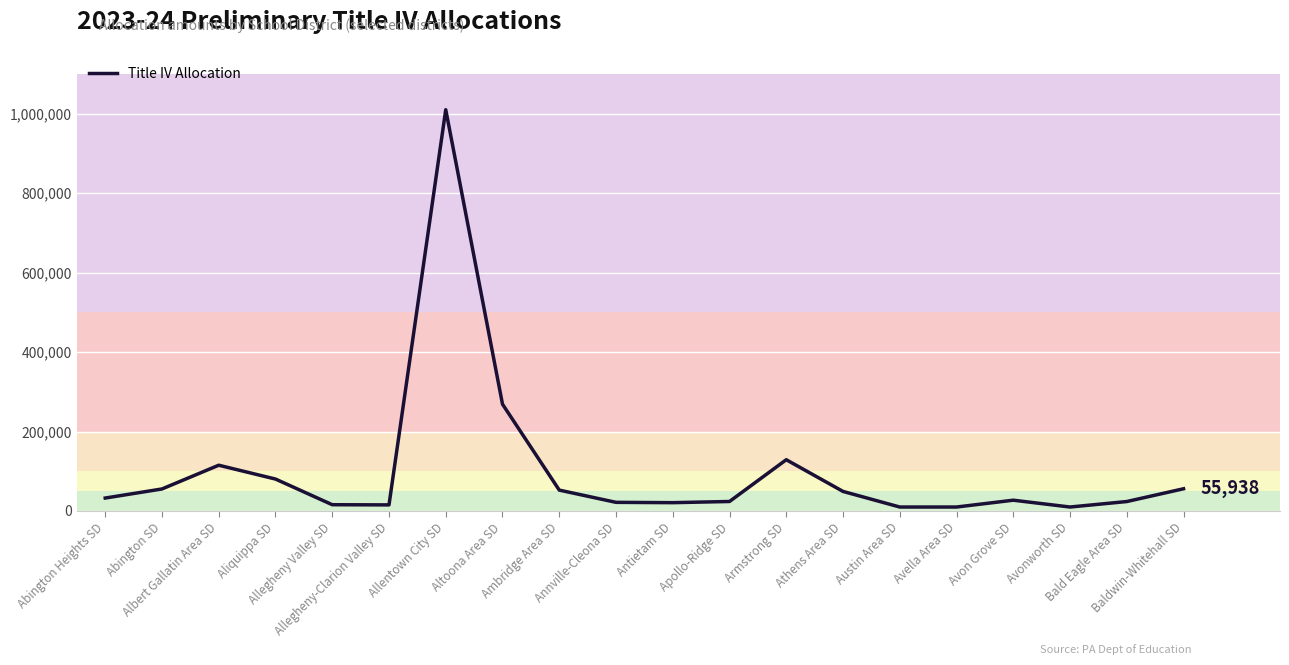

How many lines are shown in the chart?

1